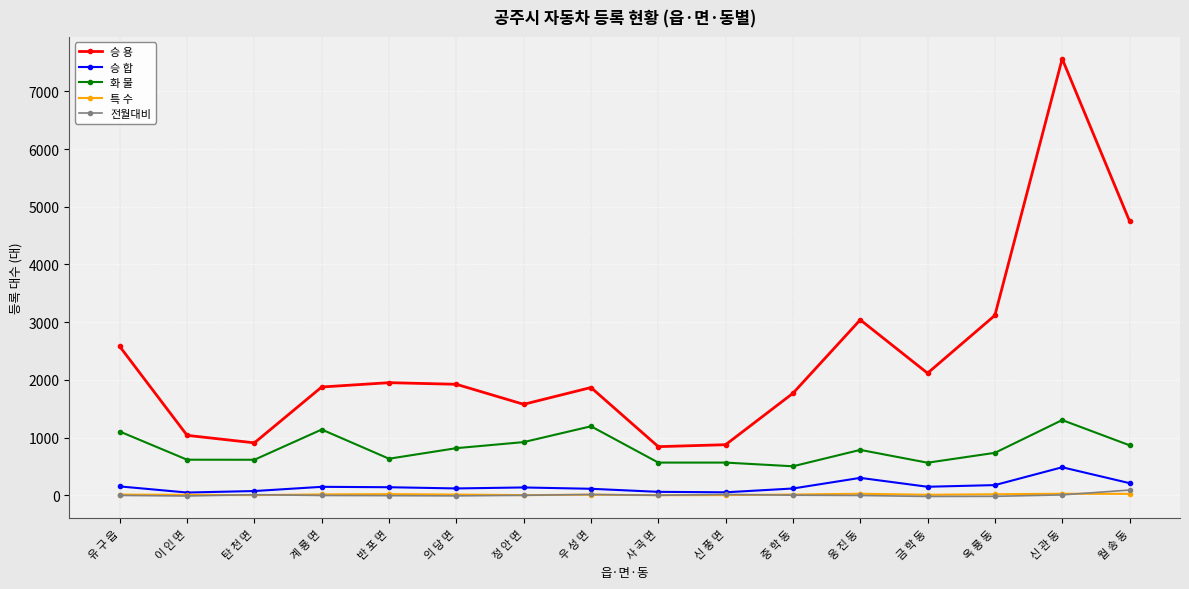

What is the label of the 16th point from the left?

월 송 동